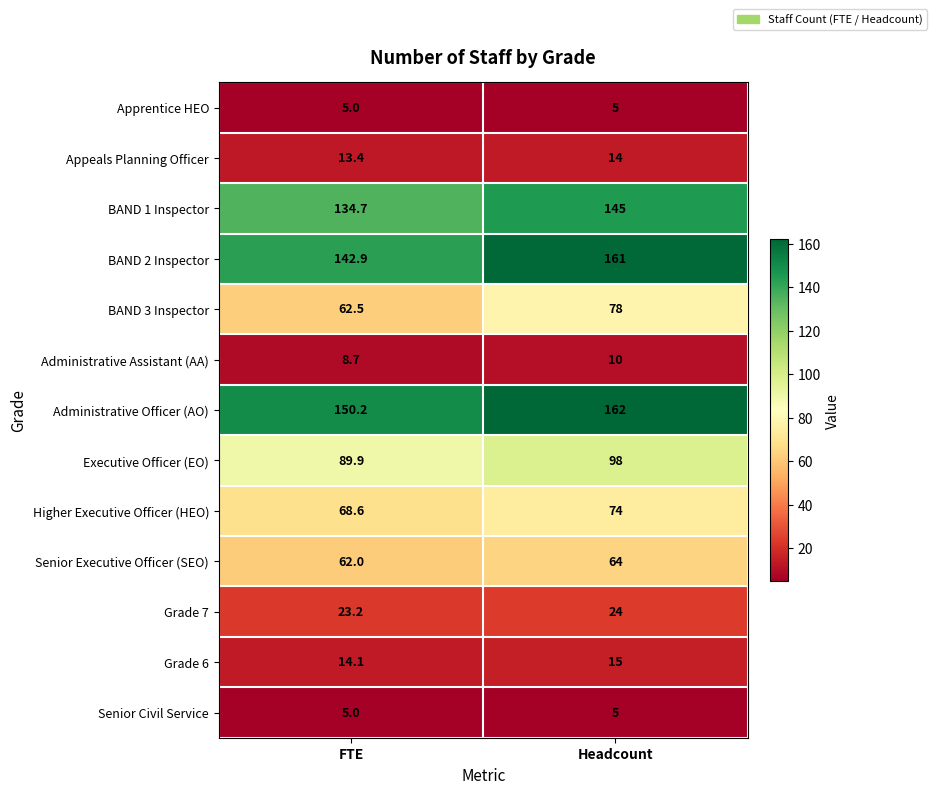

What is the minimum value for Apprentice HEO?

5.0